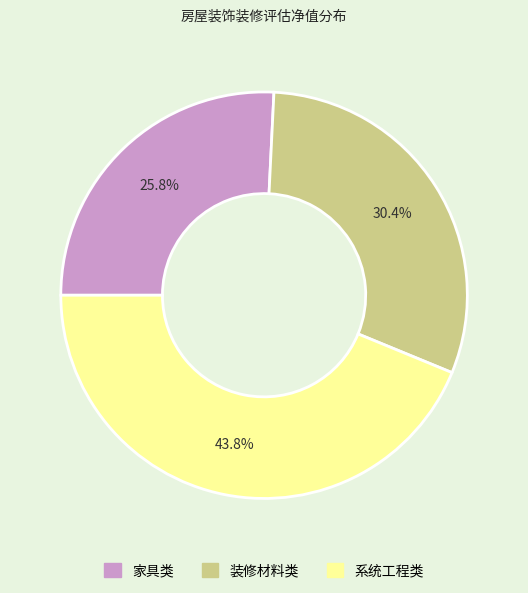

Does any single category account for the majority?

No